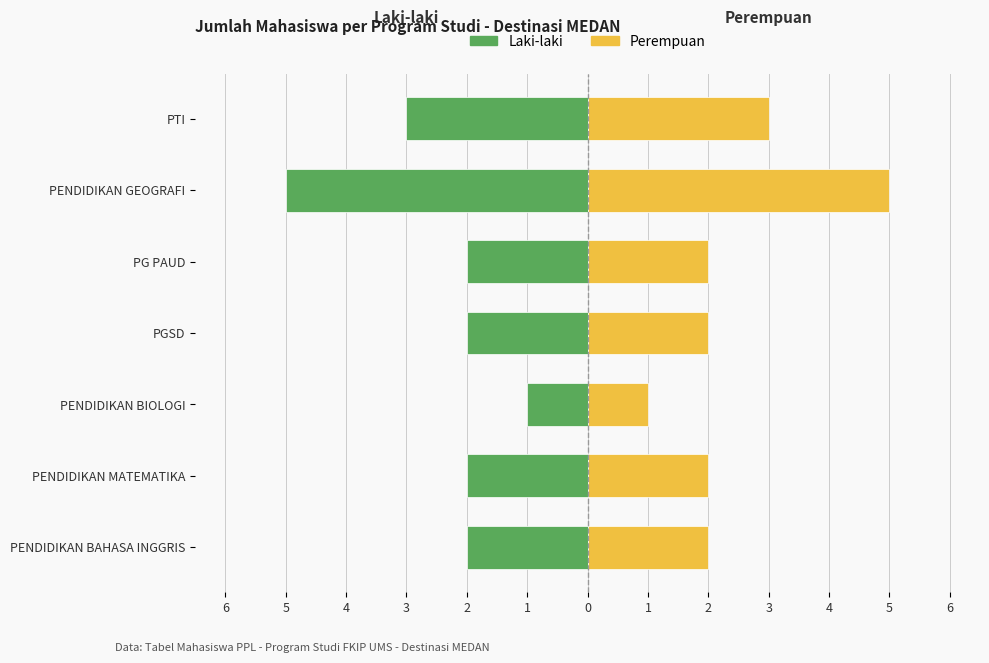

Count the number of data series in this chart.

2